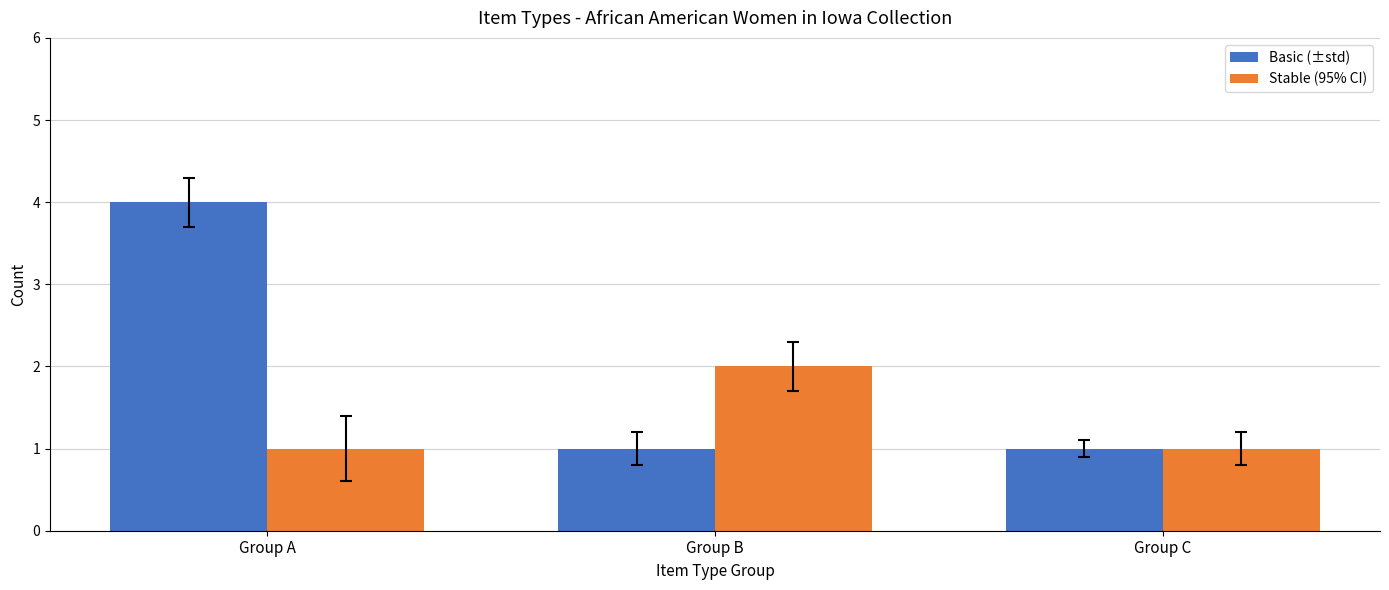

What is the total value across all series at Group A?

5